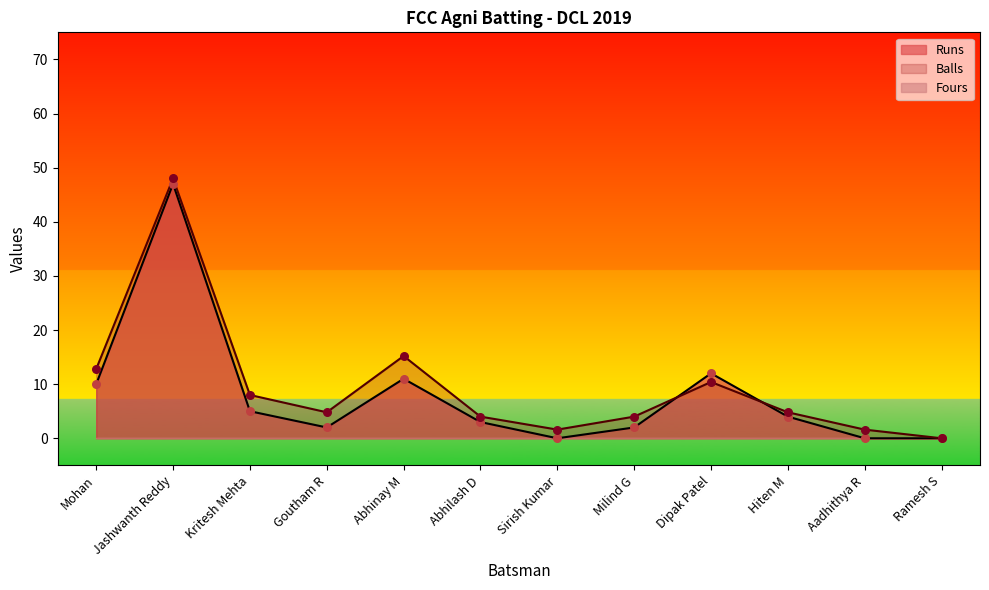

Which series has the widest spread of Y values?

Balls